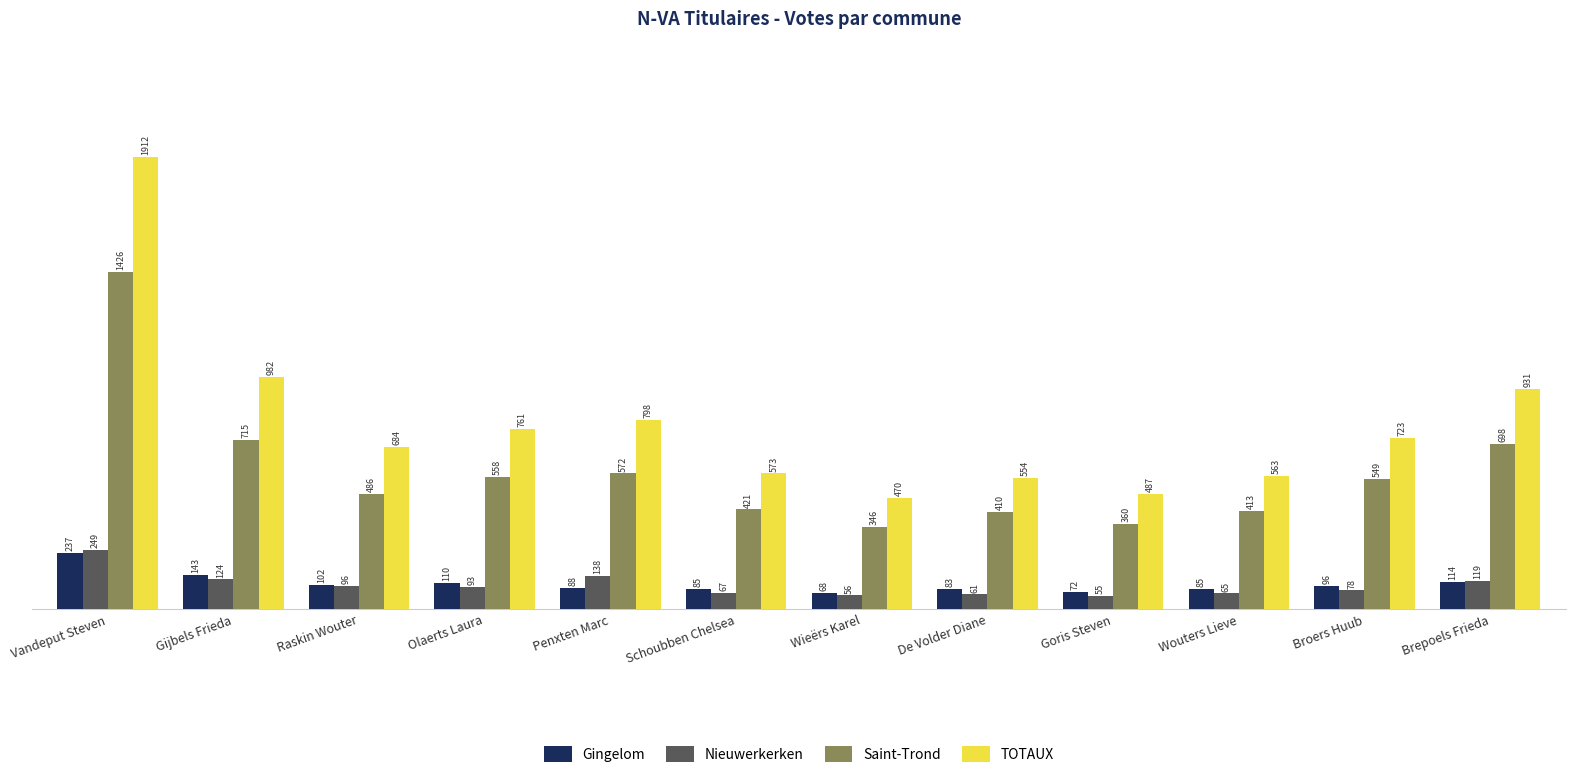

At which label does Gingelom reach its peak?

Vandeput Steven